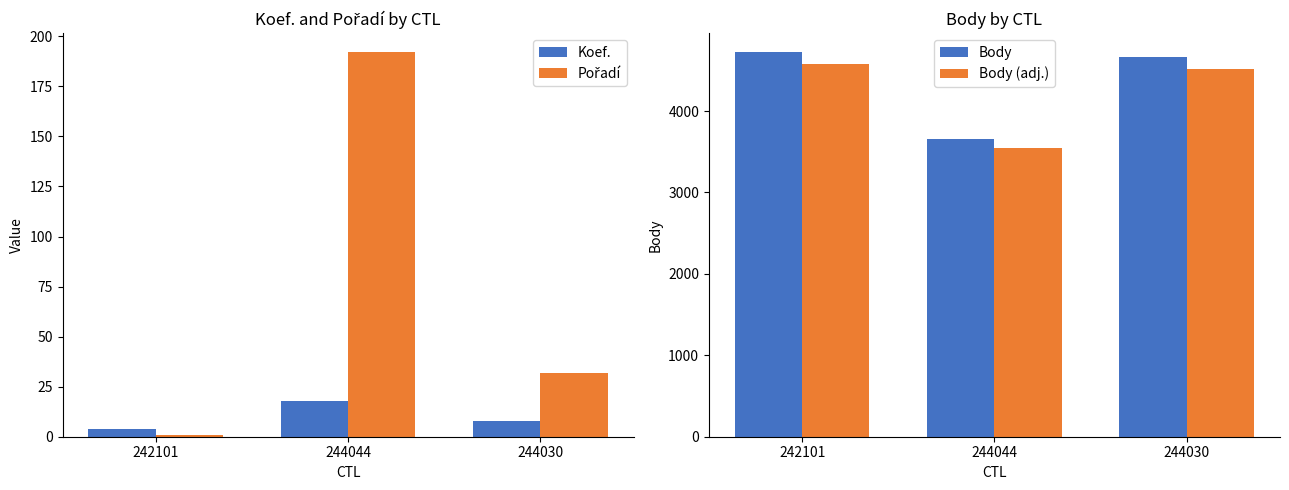

Reading left to right, list all the values displayed in this chart.

Koef.: 4.0	18.0	8.0
Pořadí: 1.0	192.0	32.0
Body: 4721.0	3659.0	4661.0
Body (adj.): 4579.4	3549.2	4521.2